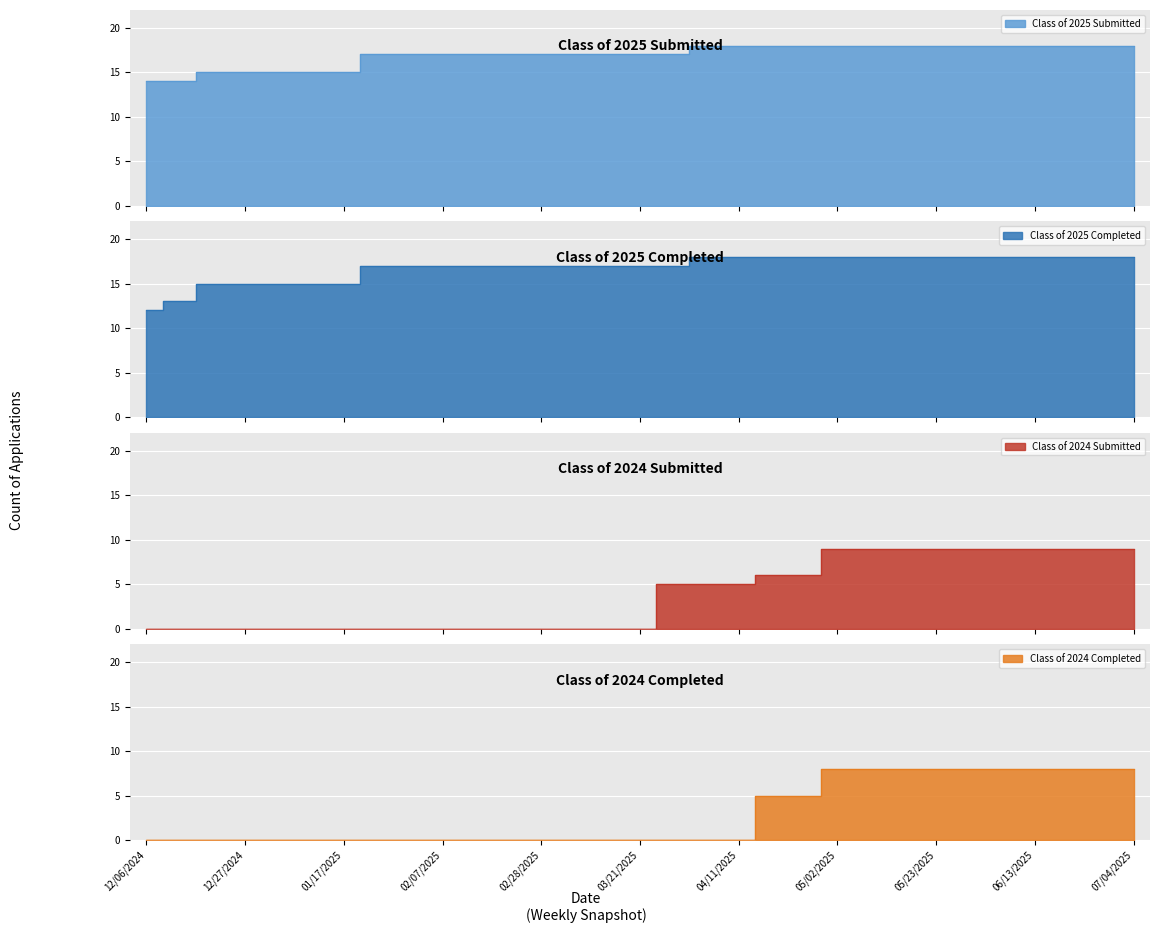

How many lines are shown in the chart?

4